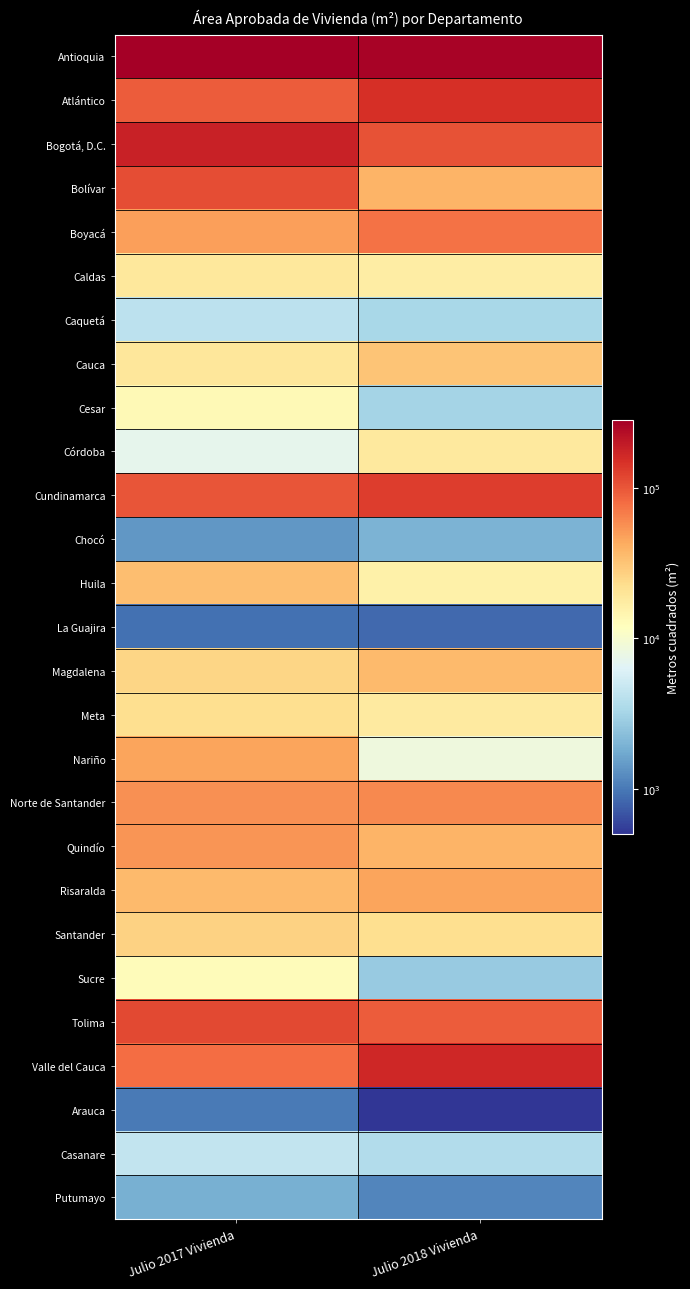

Between Julio 2017 Vivienda and Julio 2018 Vivienda, which is larger?

Julio 2017 Vivienda